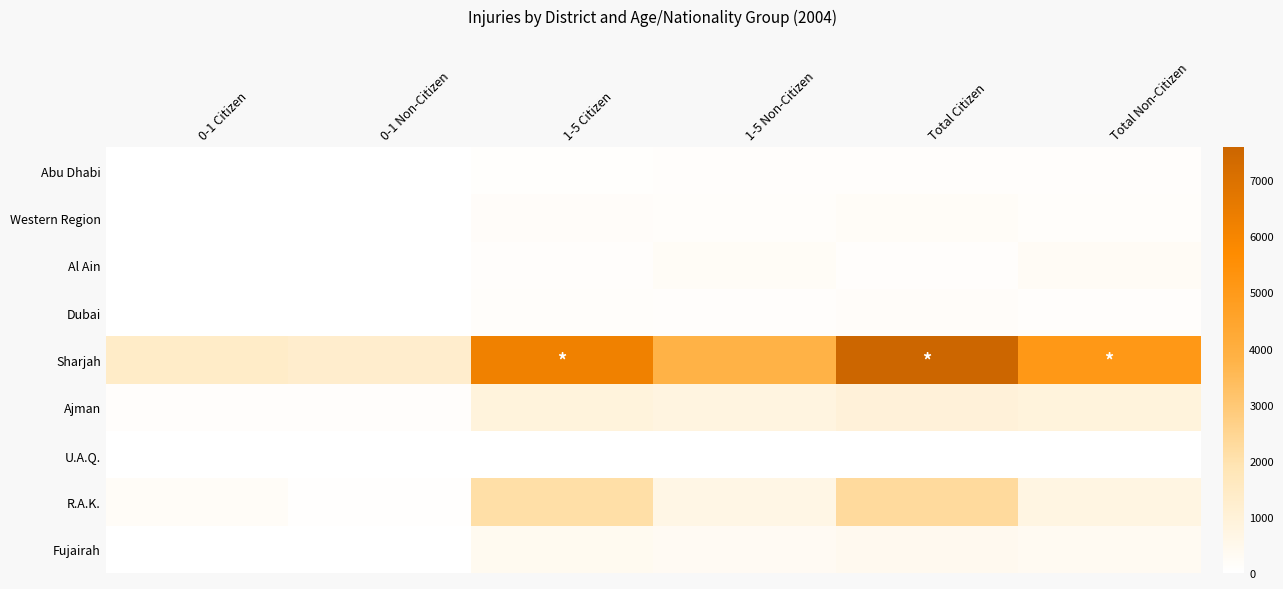

Which series has the widest spread of values?

Sharjah